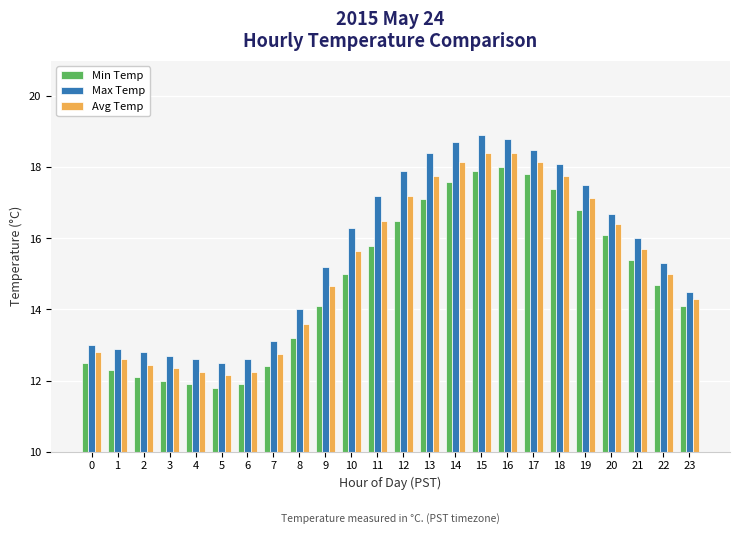

Are the bars horizontal?

No